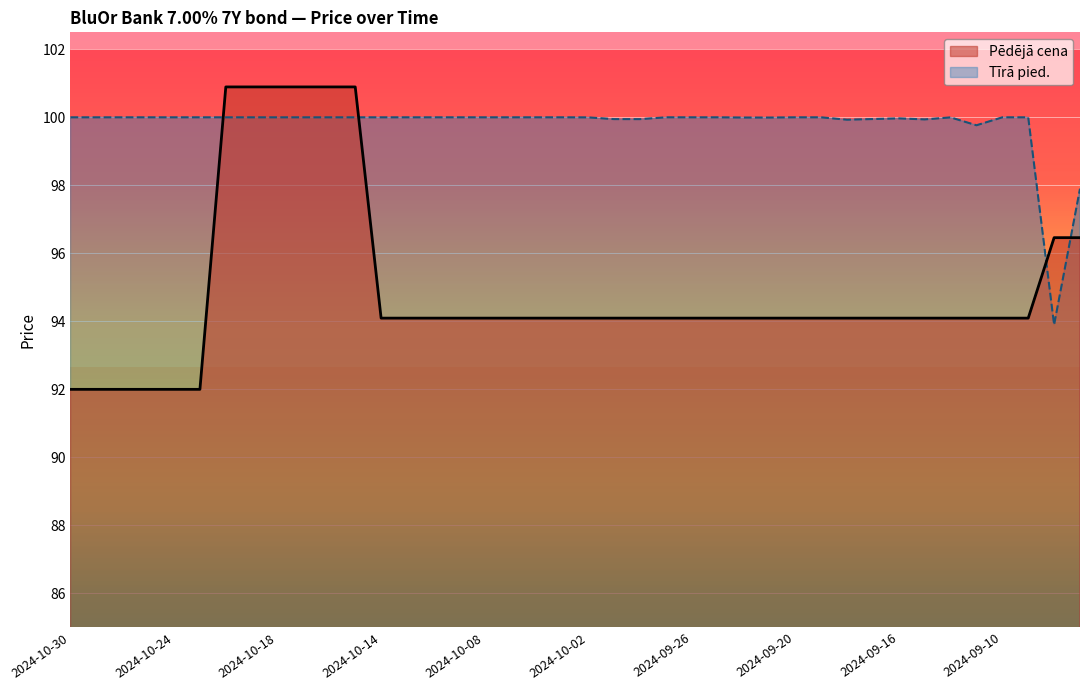

Between 2024-09-27 and 2024-09-09, which series saw the biggest shift?

Tīrā pied.